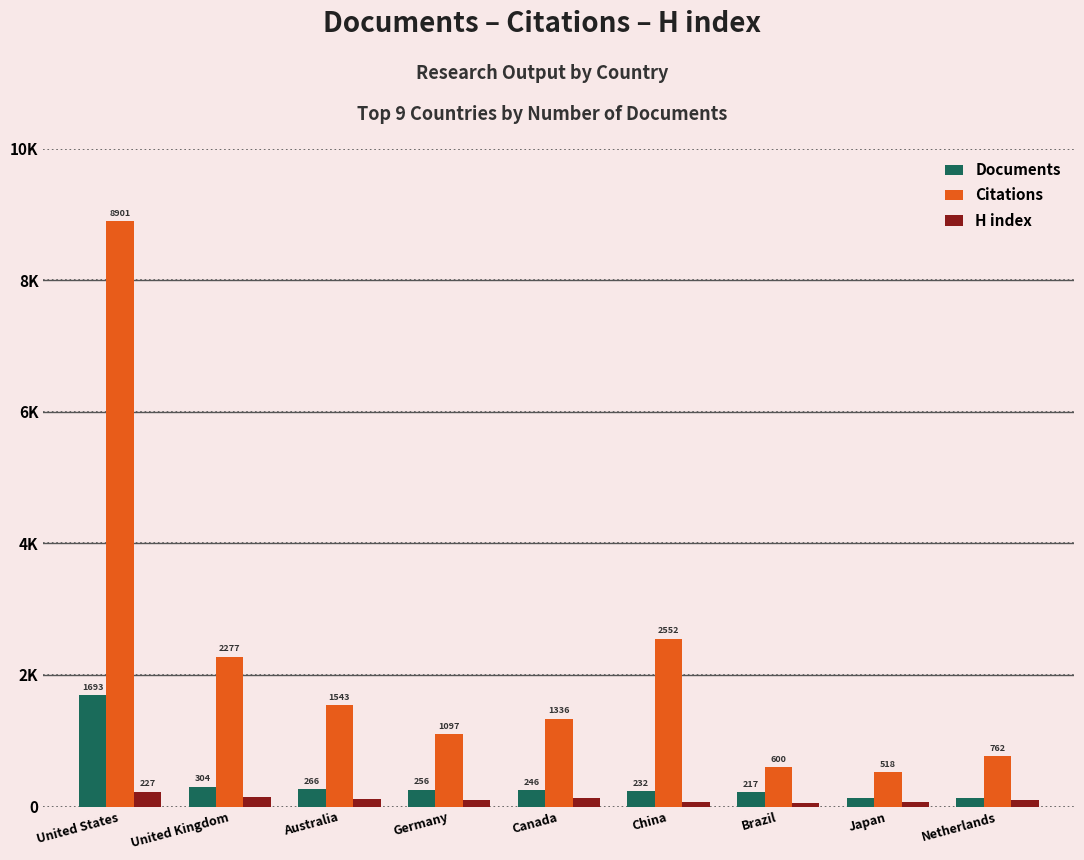

List the series in order of their peak value, lowest first.

H index, Documents, Citations